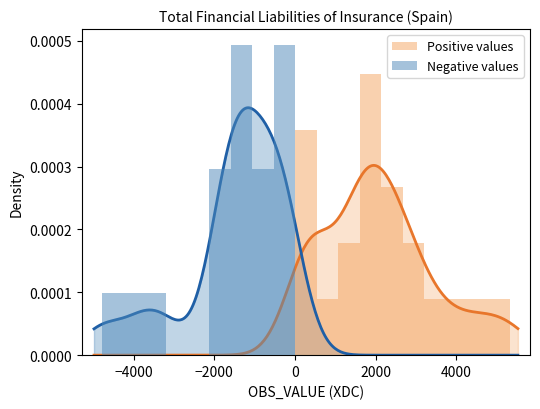

The Positive values series shows 0.0 at 17. True or false?

False